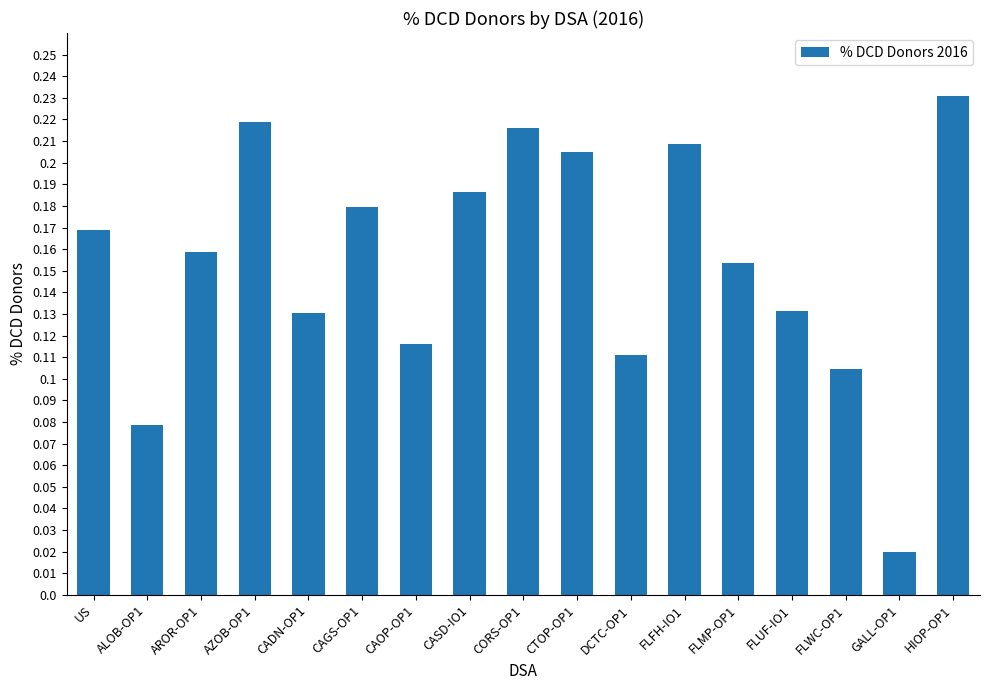

The value at AZOB-OP1 is 0.1. True or false?

False